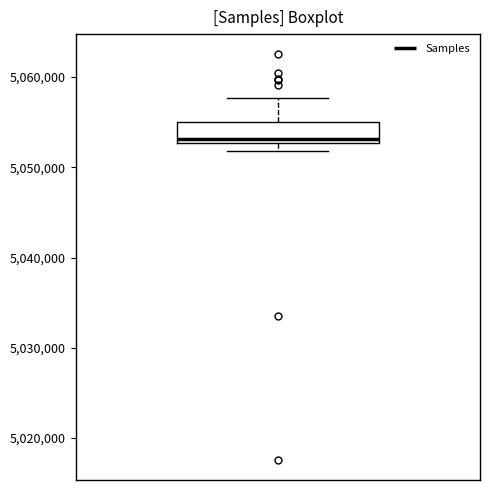

Transcribe this box plot: give where the median line is, the range the box spans, and where the two whiskers end, as read against the y-axis. The values are not printed on the chart, so give them approximately, as read against the axis.

median 5053000 (just above the box's lower edge), box 5053000 to 5055000, whiskers 5052000 to 5058000